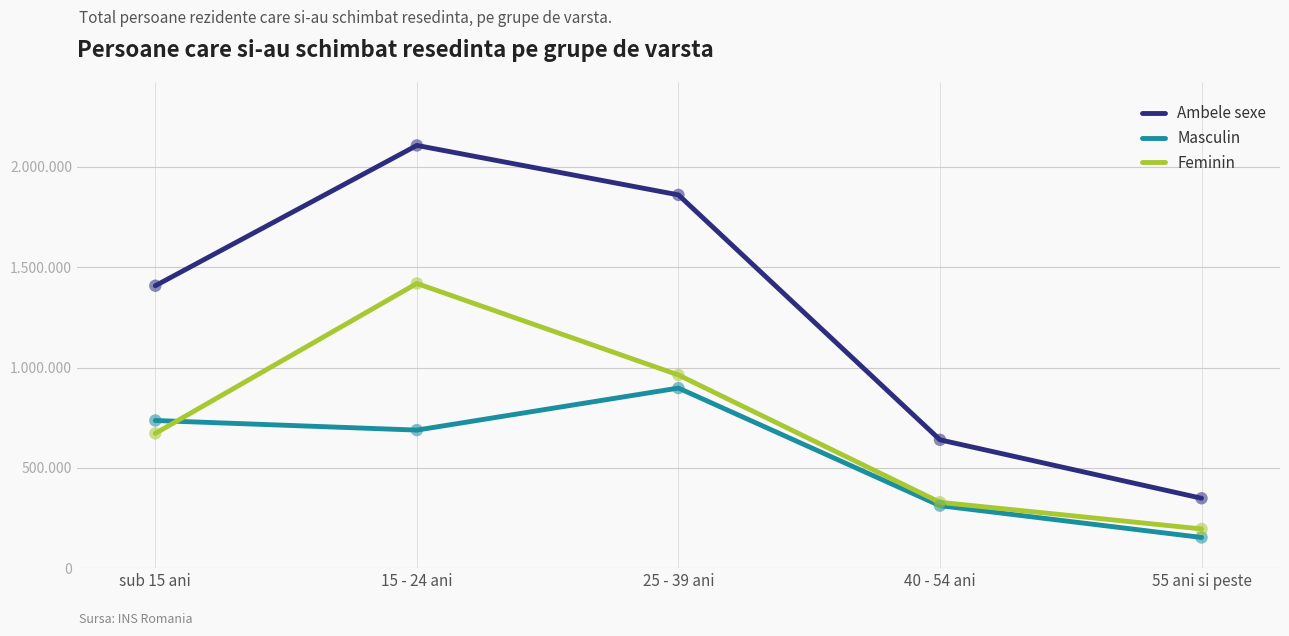

At how many categories does at least one series exceed 2090498?

1